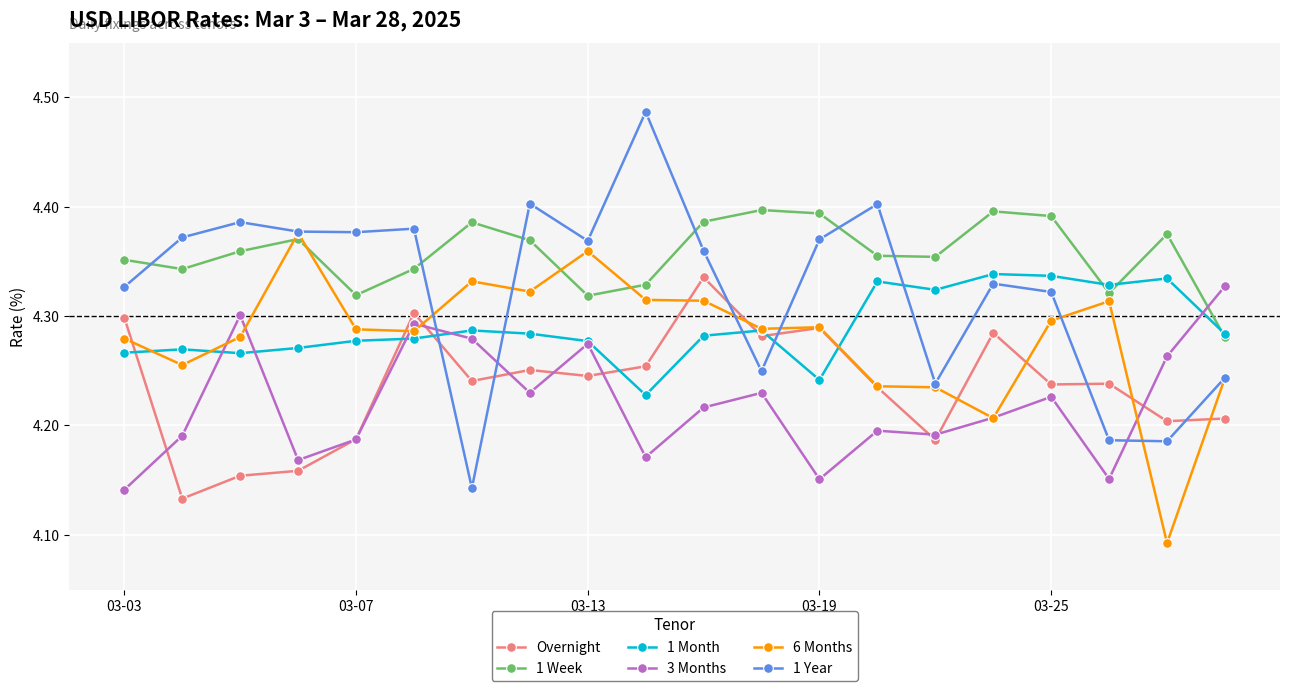

True or false: 1 Week has more than 0 points higher than both neighbors.

True